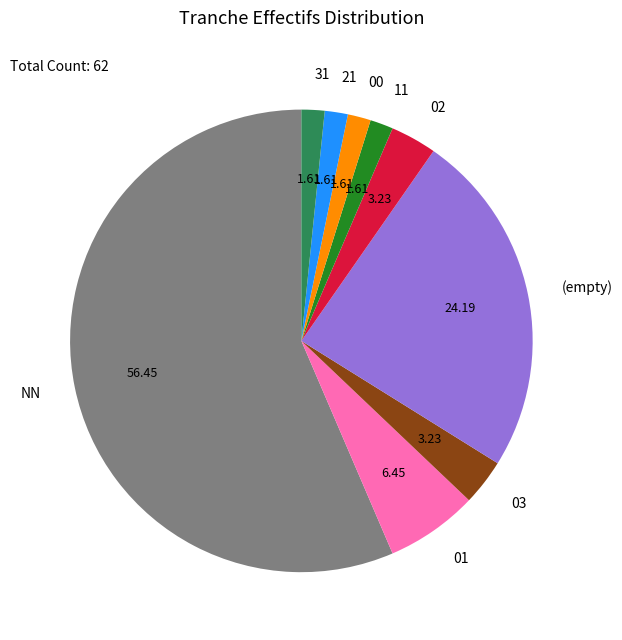

True or false: 11 accounts for 2% of the total.

True